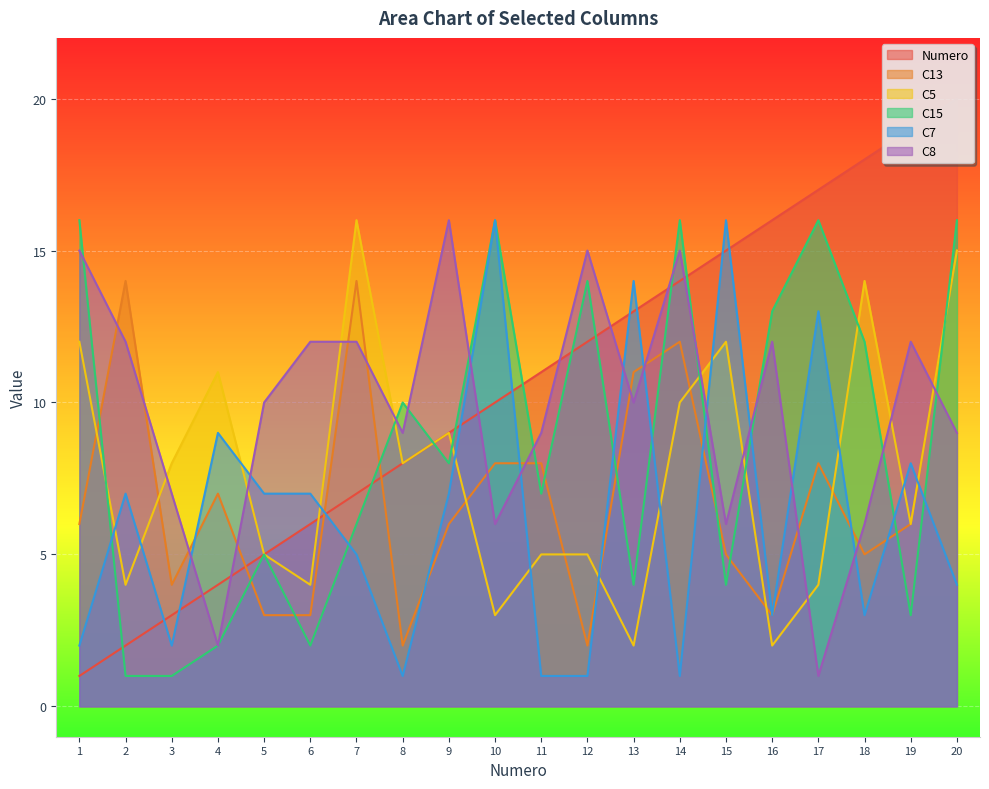

Reading left to right, extract all data points from this chart.

Numero: 1=1	2=2	3=3	4=4	5=5	6=6	7=7	8=8	9=9	10=10	11=11	12=12	13=13	14=14	15=15	16=16	17=17	18=18	19=19	20=20
C13: 1=6	2=14	3=4	4=7	5=3	6=3	7=14	8=2	9=6	10=8	11=8	12=2	13=11	14=12	15=5	16=3	17=8	18=5	19=6	20=15
C5: 1=12	2=4	3=8	4=11	5=5	6=4	7=16	8=8	9=9	10=3	11=5	12=5	13=2	14=10	15=12	16=2	17=4	18=14	19=6	20=15
C15: 1=16	2=1	3=1	4=2	5=5	6=2	7=6	8=10	9=8	10=16	11=7	12=14	13=4	14=16	15=4	16=13	17=16	18=12	19=3	20=16
C7: 1=2	2=7	3=2	4=9	5=7	6=7	7=5	8=1	9=7	10=16	11=1	12=1	13=14	14=1	15=16	16=3	17=13	18=3	19=8	20=4
C8: 1=15	2=12	3=7	4=2	5=10	6=12	7=12	8=9	9=16	10=6	11=9	12=15	13=10	14=15	15=6	16=12	17=1	18=6	19=12	20=9